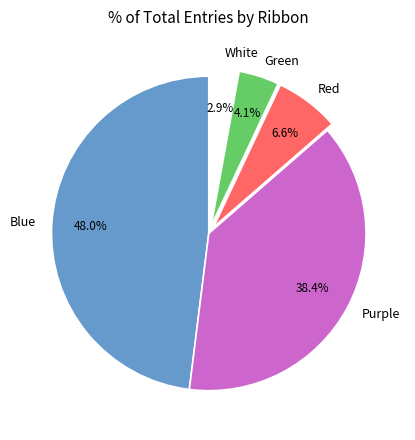

Is it true that Green is 4% of the pie?

True